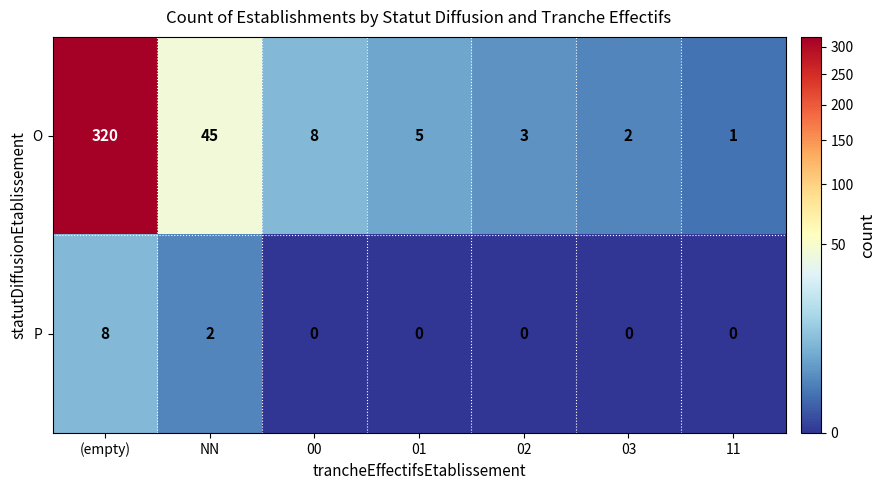

At which category is the sum across all series the highest?

(empty)